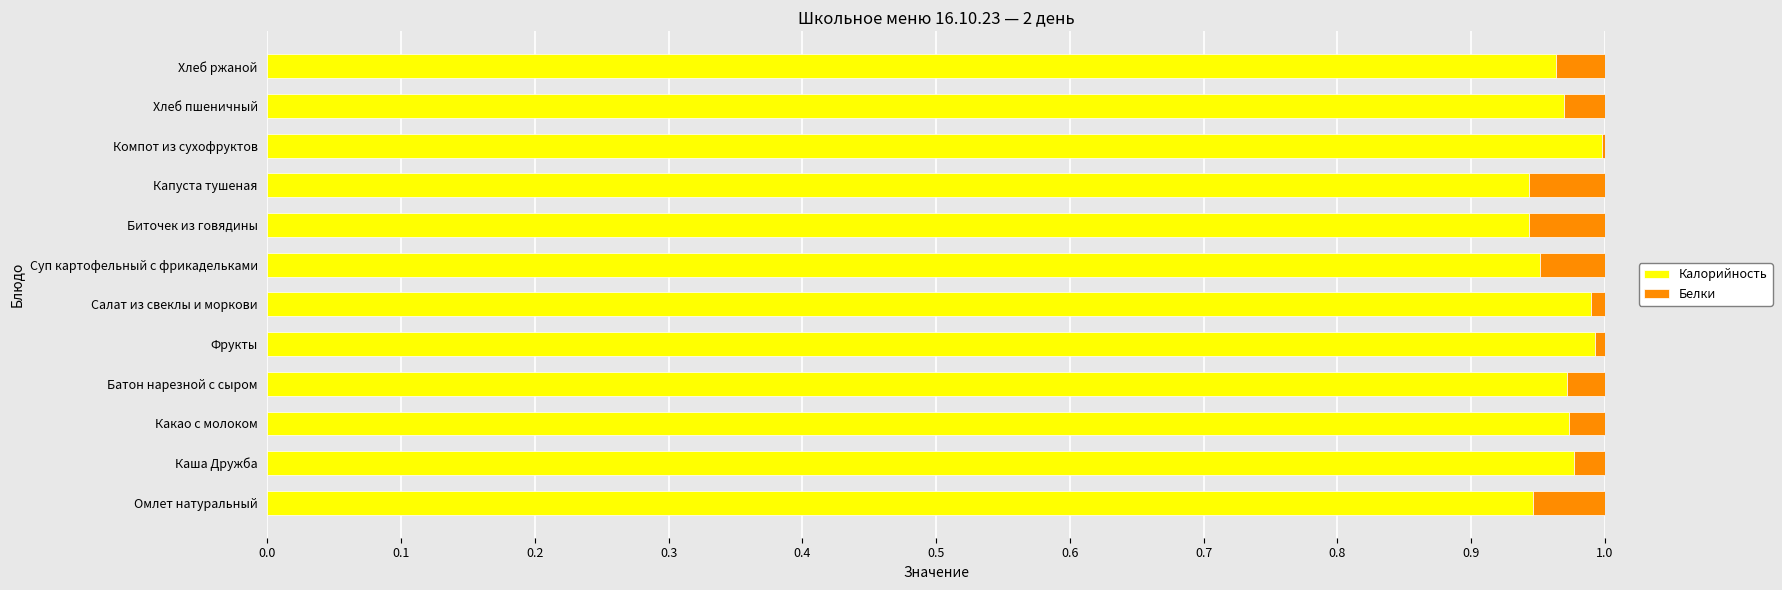

The Калорийность series shows 1.0 at Хлеб ржаной. True or false?

True